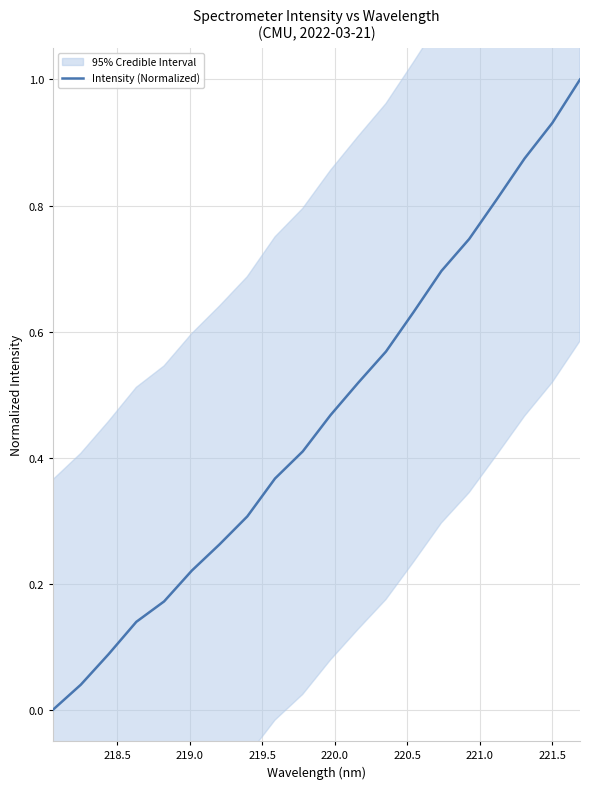

How many categories are shown in the chart?

20